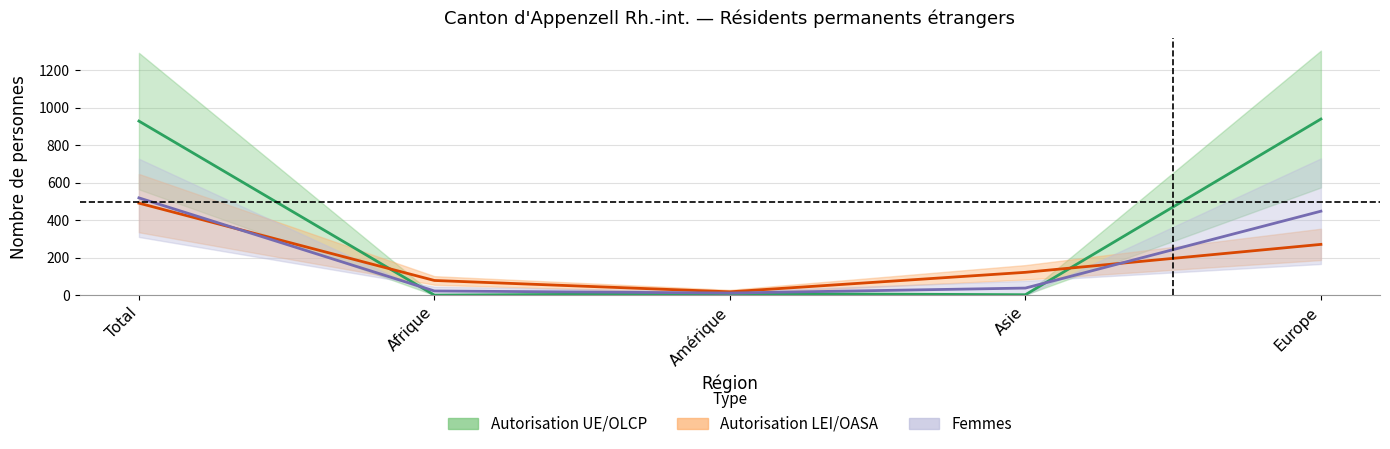

Between which two adjacent categories do Autorisation UE/OLCP and Autorisation LEI/OASA first intersect?

Total and Afrique